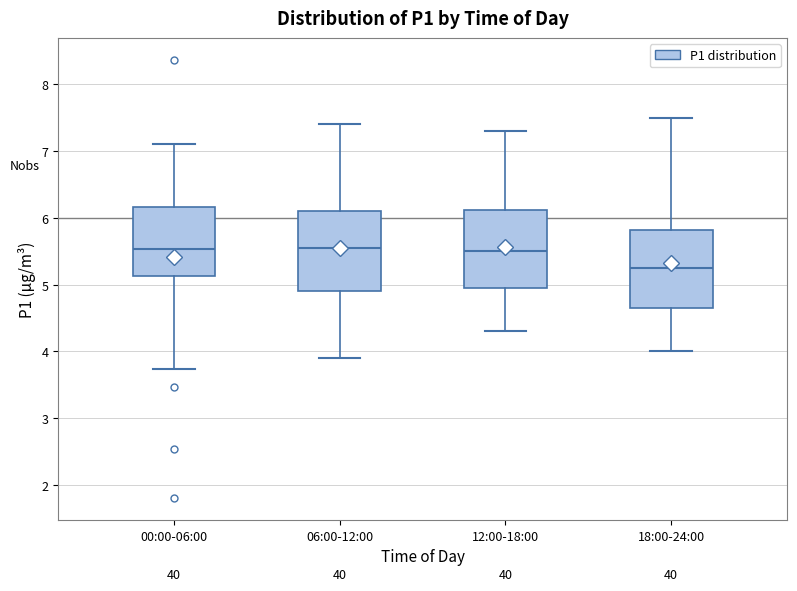

Reading left to right, transcribe this box plot: for each box, give where its median line is, the range the box spans, and where its two whiskers end, as read against the y-axis. The values are not printed on the chart, so give them approximately, as read against the axis.

00:00-06:00: median 5.5, box 5.1 to 6.2, whiskers 3.7 to 7.1
06:00-12:00: median 5.6, box 4.9 to 6.1, whiskers 3.9 to 7.4
12:00-18:00: median 5.5, box 5.0 to 6.1, whiskers 4.3 to 7.3
18:00-24:00: median 5.3, box 4.7 to 5.8, whiskers 4.0 to 7.5